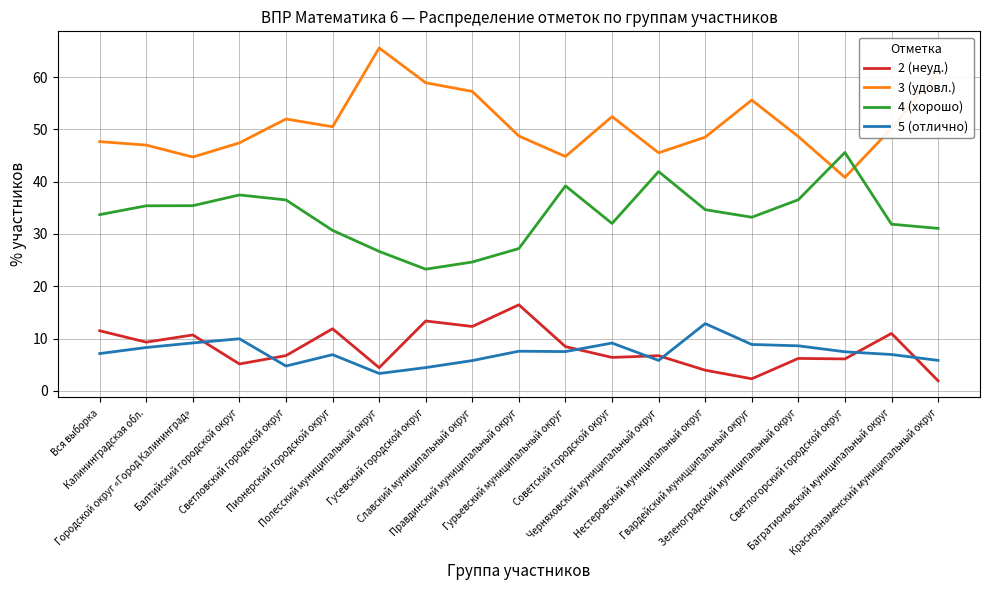

What is the greatest value displayed?

65.6